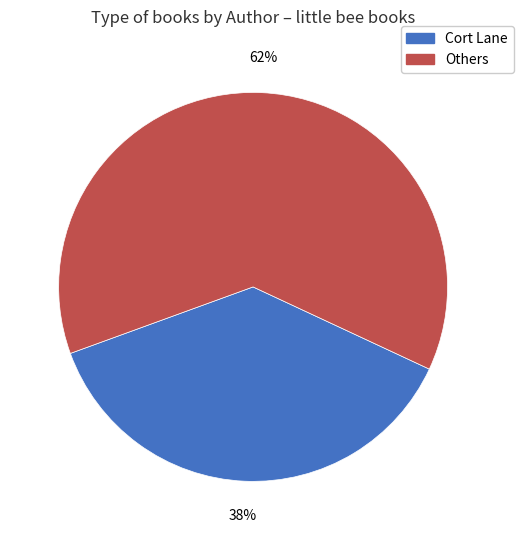

How many segments does this pie chart have?

2